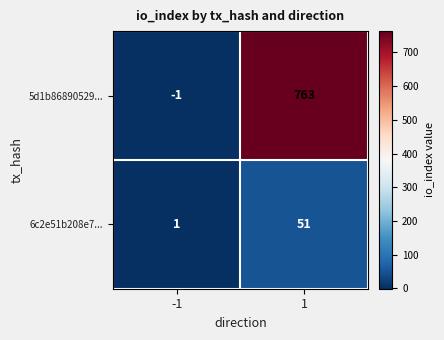

Between -1 and 1, which series saw the biggest shift?

5d1b86890529...